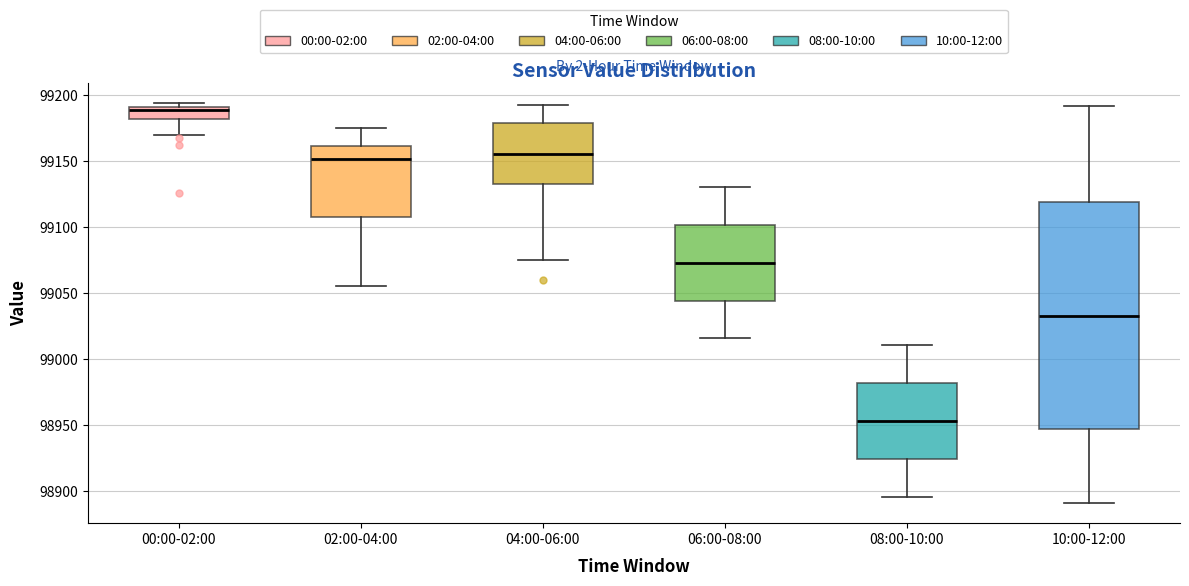

Reading left to right, read every box against the y-axis: the position of its median line, the range the box covers, and the ends of its whiskers. The values are not printed on the chart, so give them approximately, as read against the axis.

00:00-02:00: median 99190 (just below the box's upper edge), box 99180 to 99190, whiskers 99170 to 99195
02:00-04:00: median 99150, box 99105 to 99160, whiskers 99055 to 99175
04:00-06:00: median 99155, box 99135 to 99180, whiskers 99075 to 99195
06:00-08:00: median 99075, box 99045 to 99100, whiskers 99015 to 99130
08:00-10:00: median 98955, box 98925 to 98980, whiskers 98895 to 99010
10:00-12:00: median 99035, box 98945 to 99120, whiskers 98890 to 99190